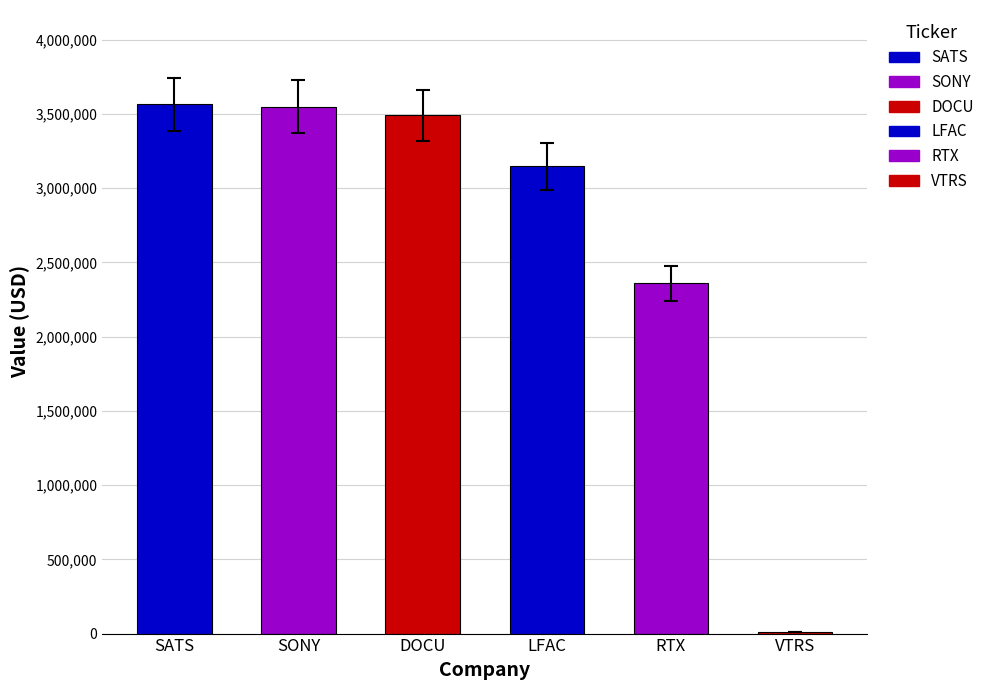

How many categories are shown in the chart?

6